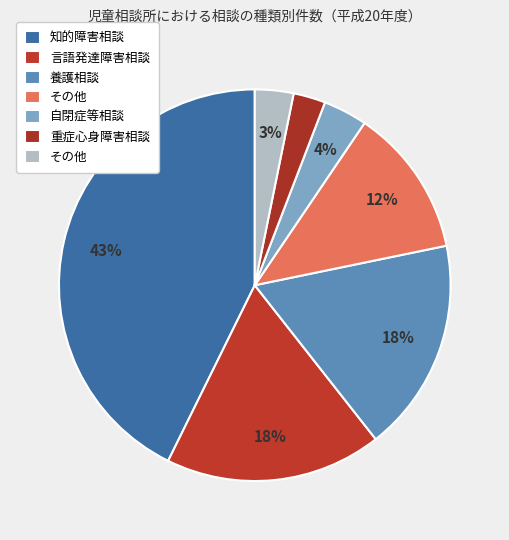

How many segments does this pie chart have?

7